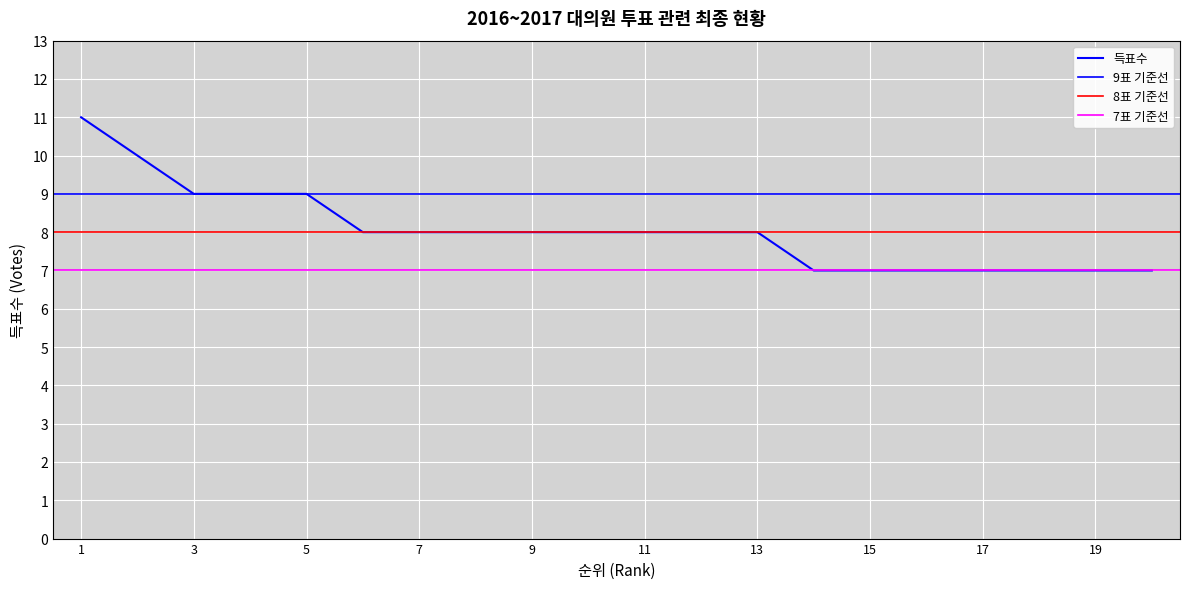

What is the average value?

8